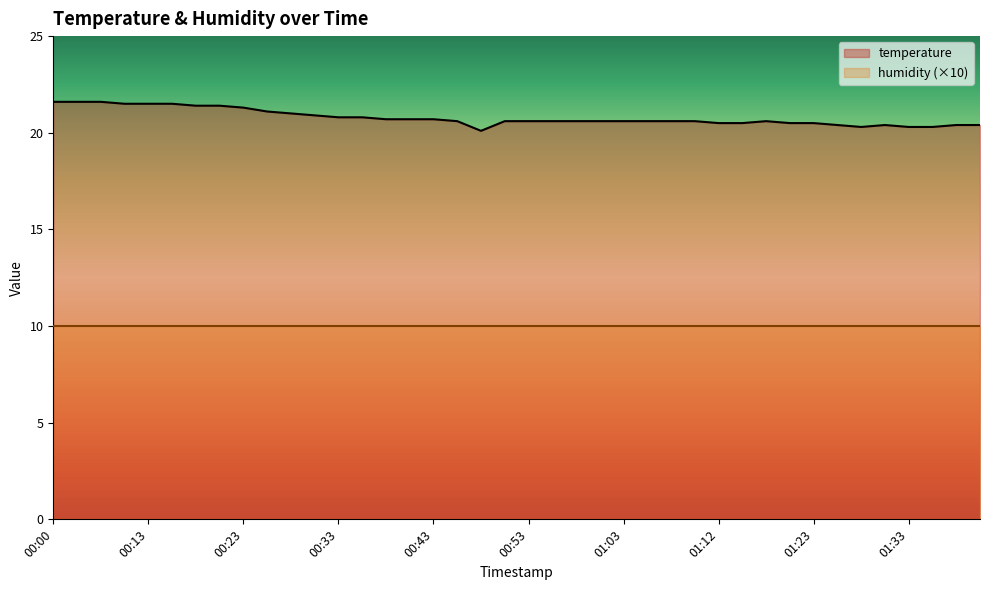

True or false: there are more than 2 points higher than both neighbors.

False